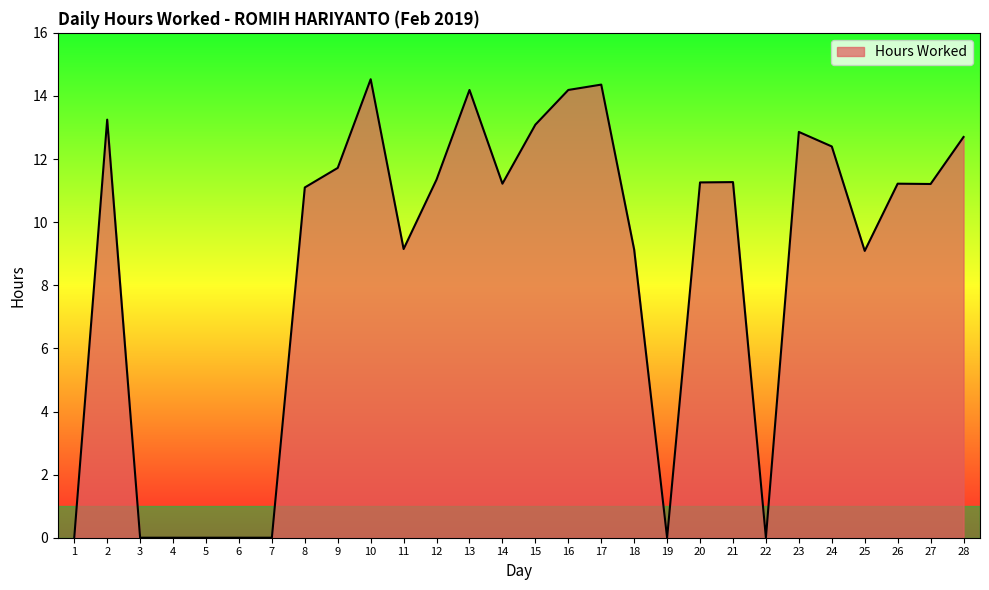

What is the change in value from 22 to 26?

+11.2